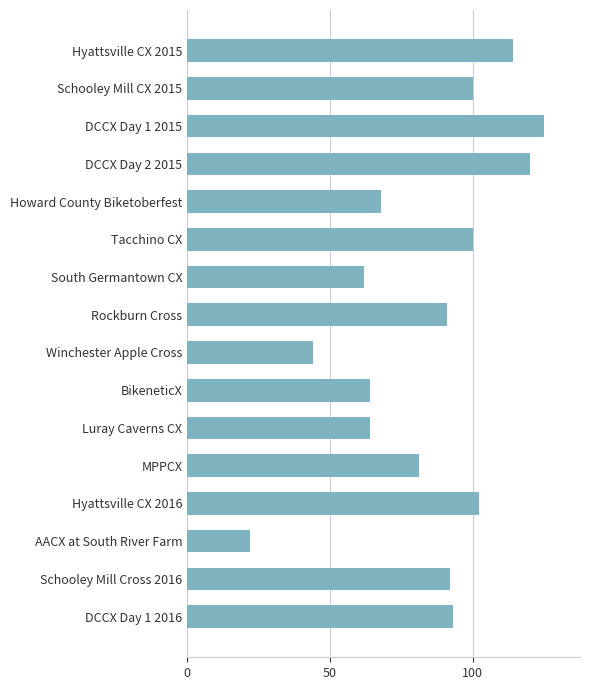

What is the label of the 12th bar from the top?

MPPCX